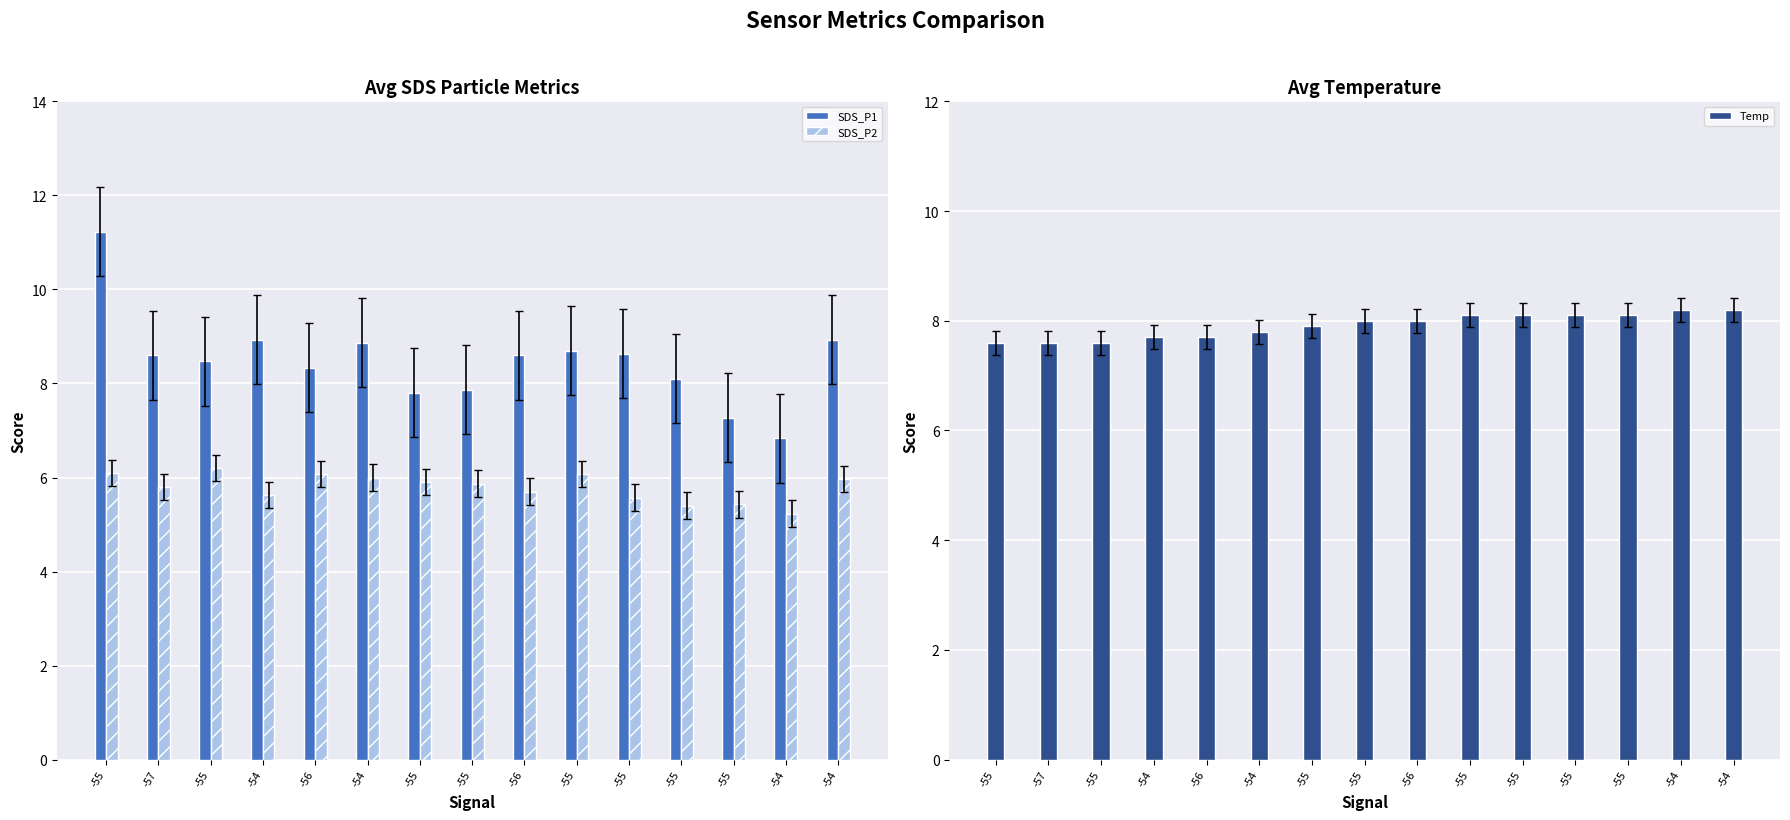

Reading left to right, what are all the values shown in this chart?

SDS_P1: 11.2	8.6	8.5	8.9	8.3	8.9	7.8	7.9	8.6	8.7	8.6	8.1	7.3	6.8	8.9
SDS_P2: 6.1	5.8	6.2	5.6	6.1	6.0	5.9	5.9	5.7	6.1	5.6	5.4	5.4	5.2	6.0
Temp: 7.6	7.6	7.6	7.7	7.7	7.8	7.9	8.0	8.0	8.1	8.1	8.1	8.1	8.2	8.2